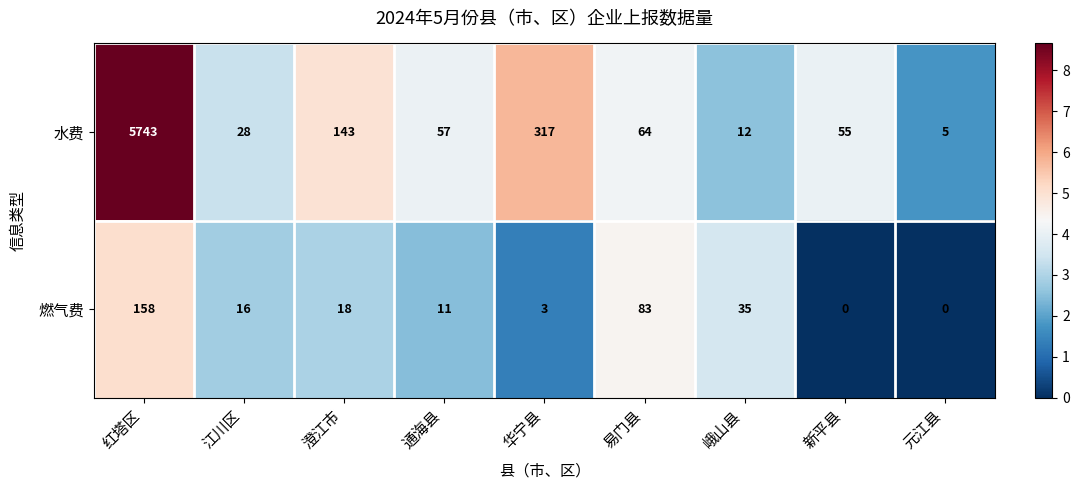

Which category has the highest value across all series?

红塔区